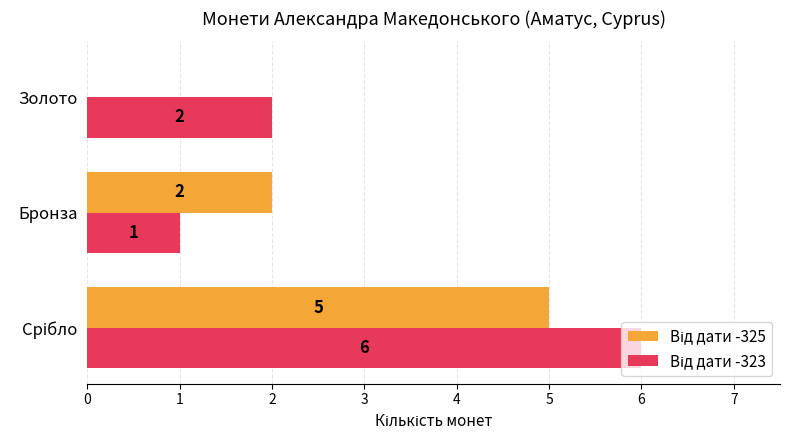

How many distinct data groups are displayed?

2